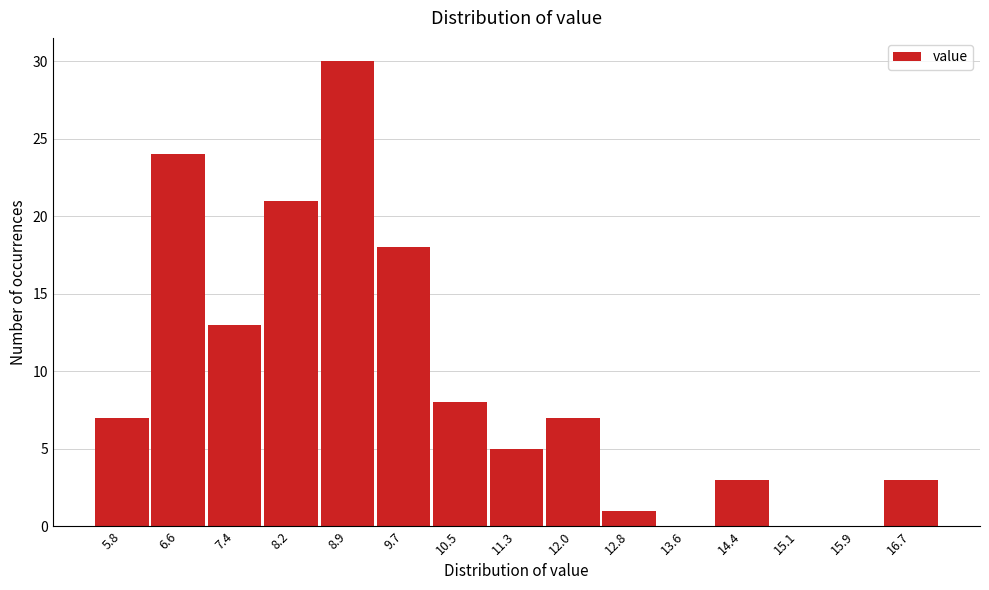

Reading left to right, what are all the values shown in this chart?

5.8=7	6.6=24	7.4=13	8.2=21	8.9=30	9.7=18	10.5=8	11.3=5	12.0=7	12.8=1	13.6=0	14.4=3	15.1=0	15.9=0	16.7=3